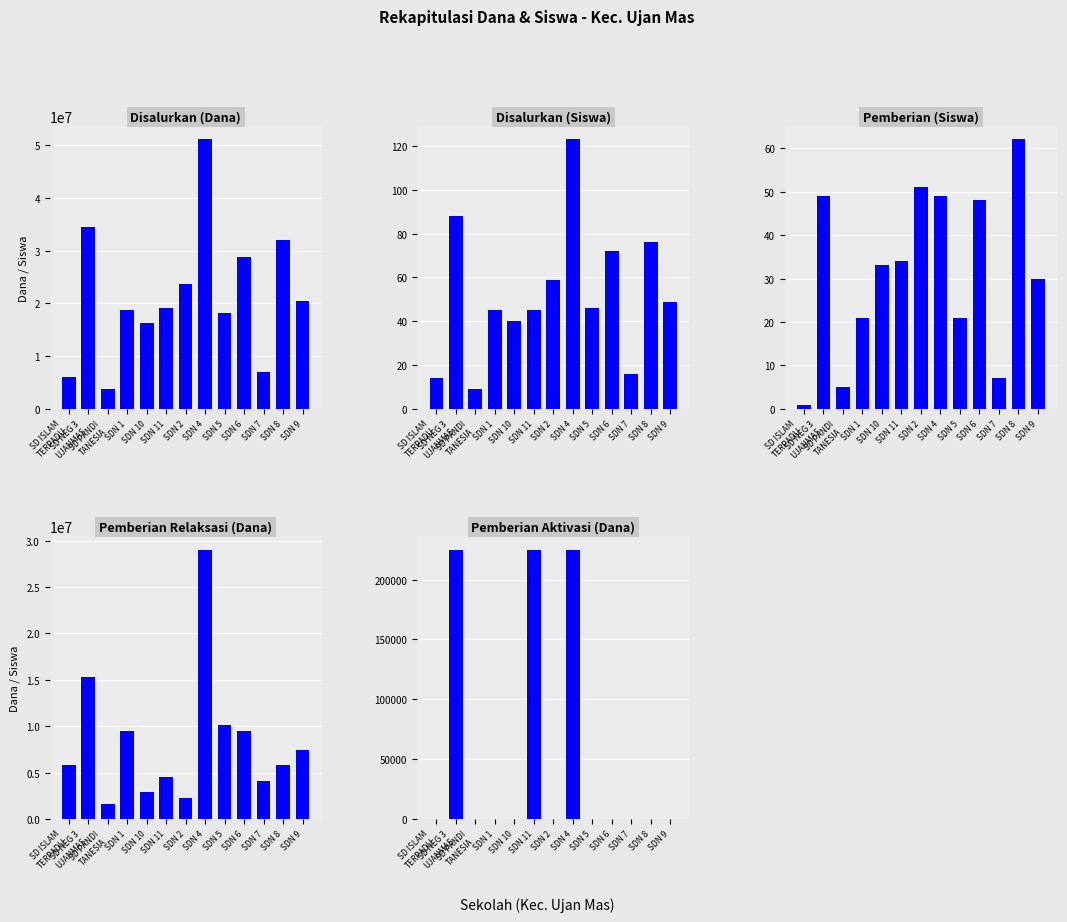

Is the value of Disalurkan (Dana) at SDN 11 greater than the value of Pemberian Relaksasi (Dana) at SDN 1?

Yes